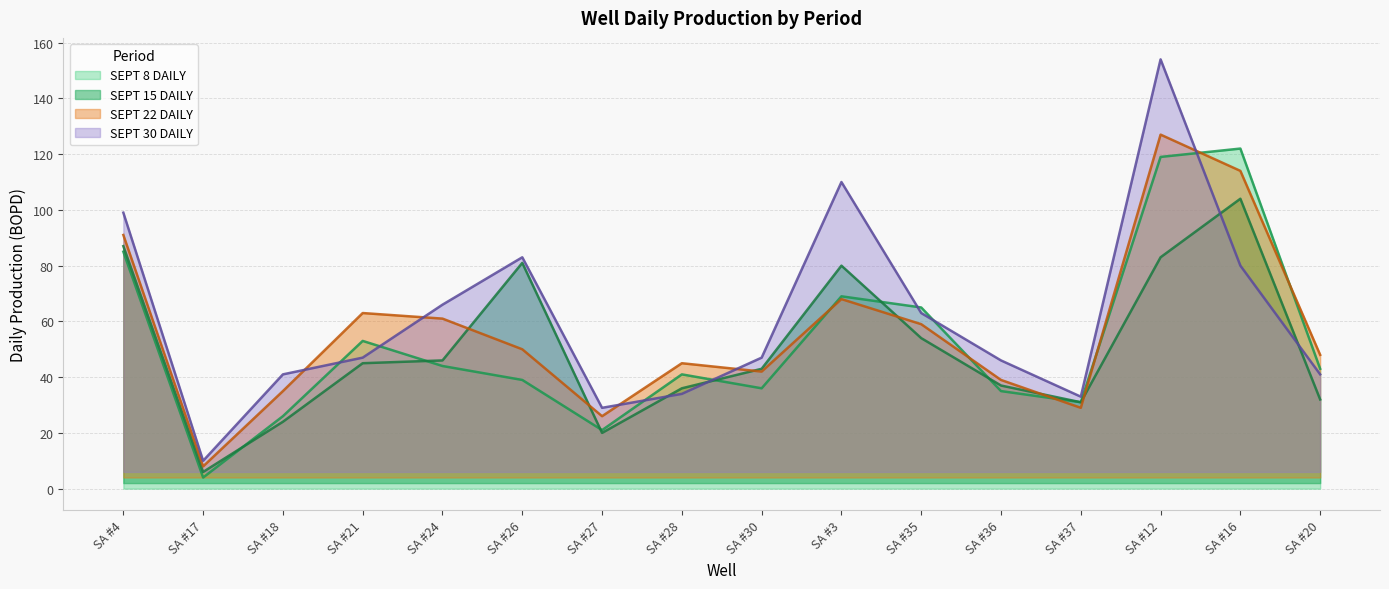

Does the chart have visible grid lines?

Yes